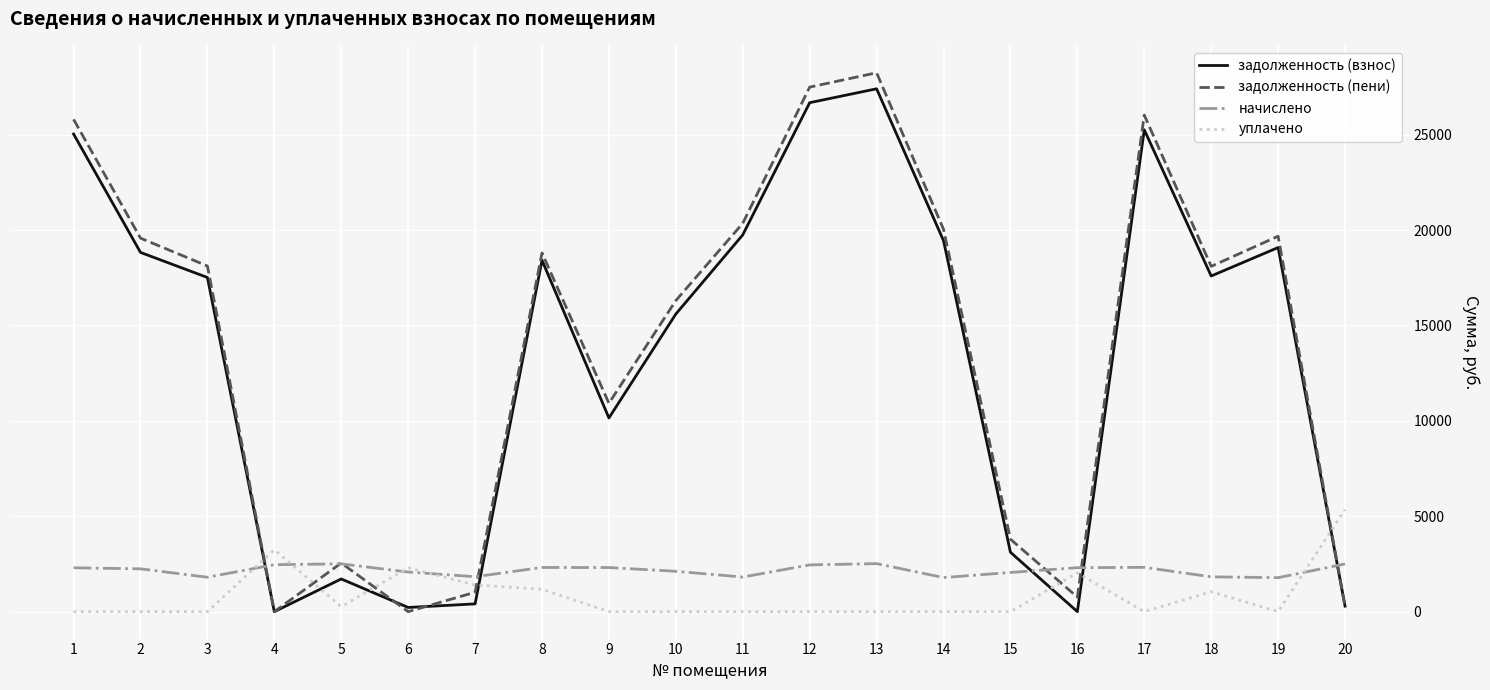

True or false: уплачено and задолженность (пени) intersect in this chart.

True